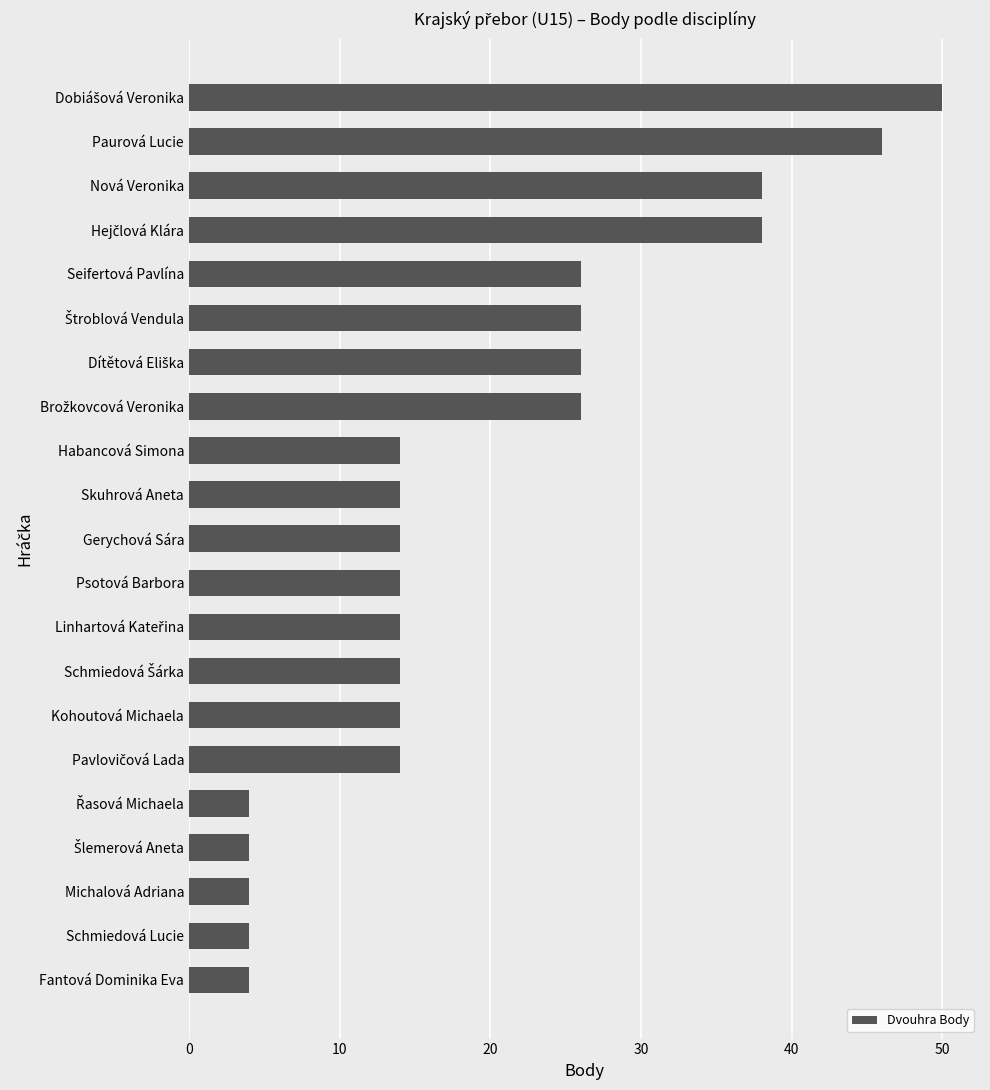

Which has a higher value, Michalová Adriana or Kohoutová Michaela?

Kohoutová Michaela